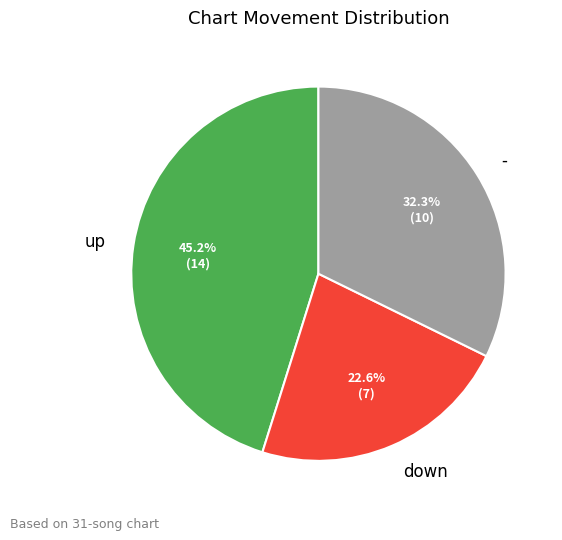

Is there a majority slice in this chart?

No